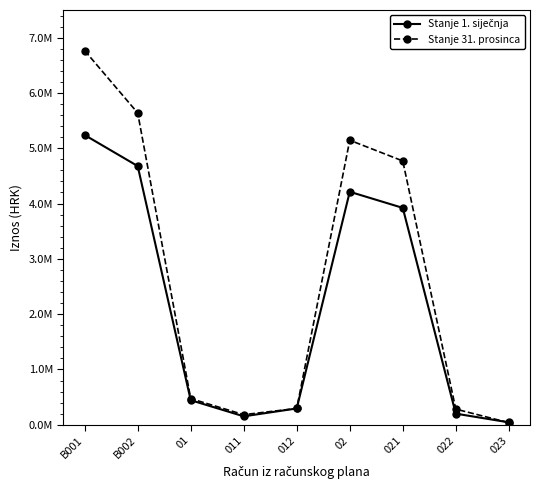

Does the chart have visible grid lines?

No